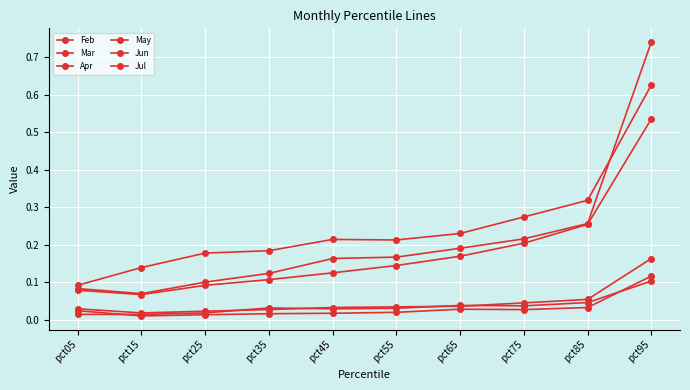

Which category has the lowest value across all series?

pct15